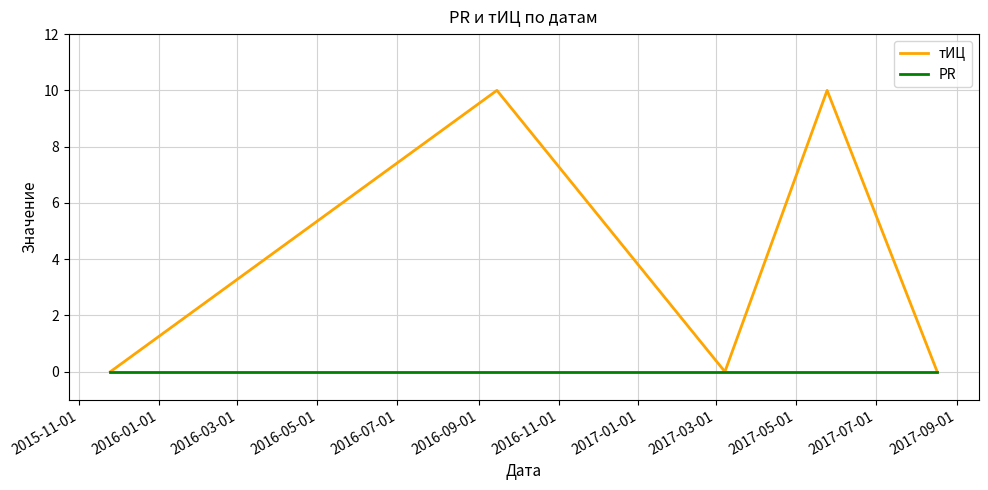

Reading left to right, extract all data points from this chart.

тИЦ: 0	10	0	10	0
PR: 0	0	0	0	0